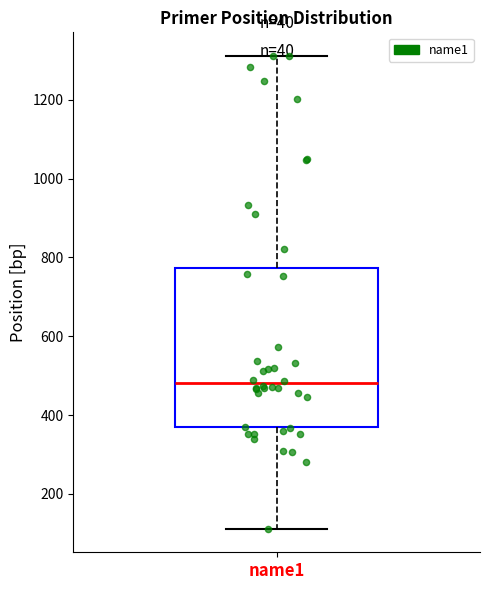

Transcribe this box plot: give where the median line is, the range the box spans, and where the two whiskers end, as read against the y-axis. The values are not printed on the chart, so give them approximately, as read against the axis.

median 480, box 360 to 780, whiskers 120 to 1320